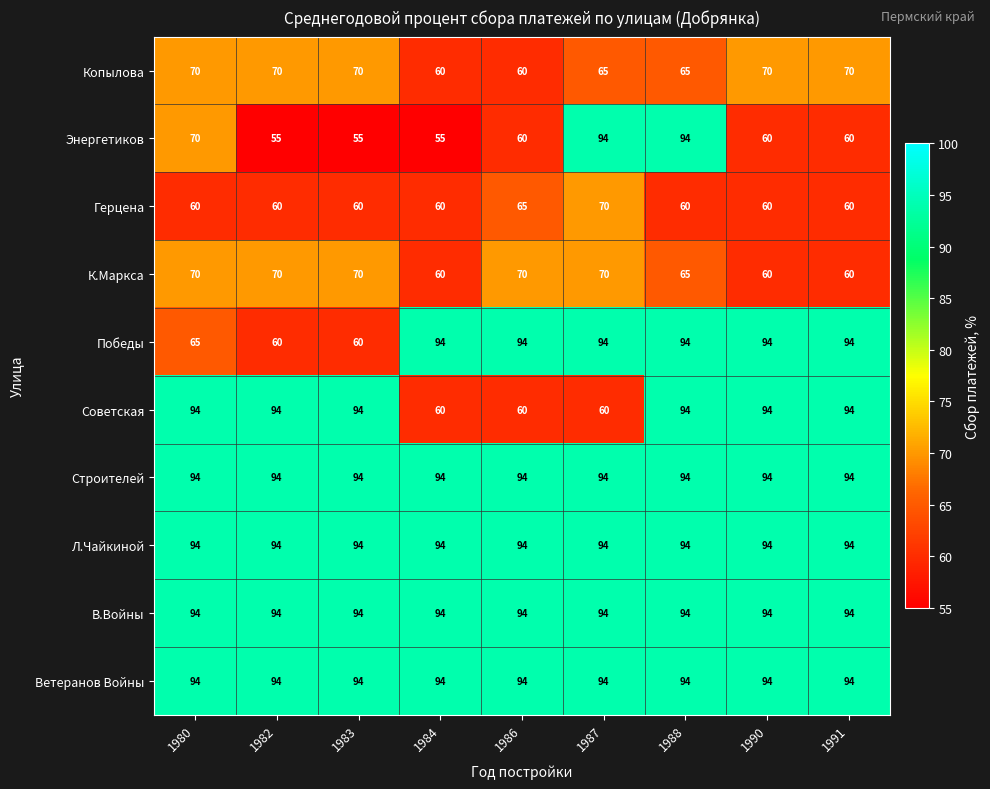

Which series has the largest range (max minus min)?

Энергетиков